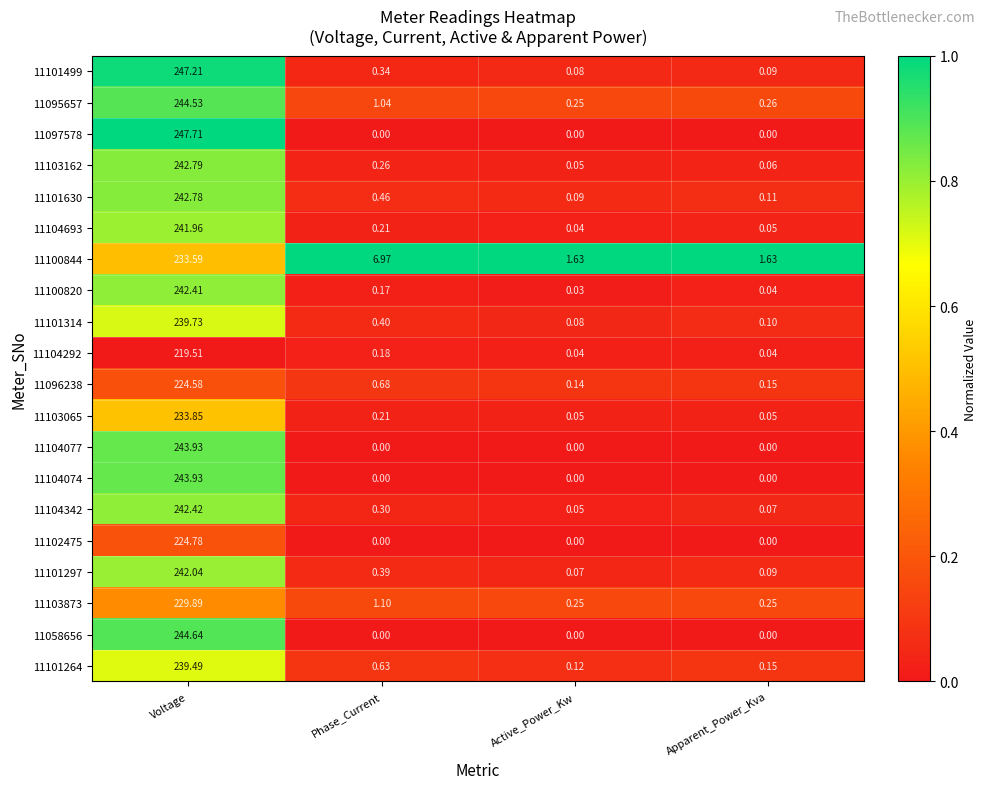

List the labels in order of 11101499 value, smallest first.

Active_Power_Kw, Apparent_Power_Kva, Phase_Current, Voltage